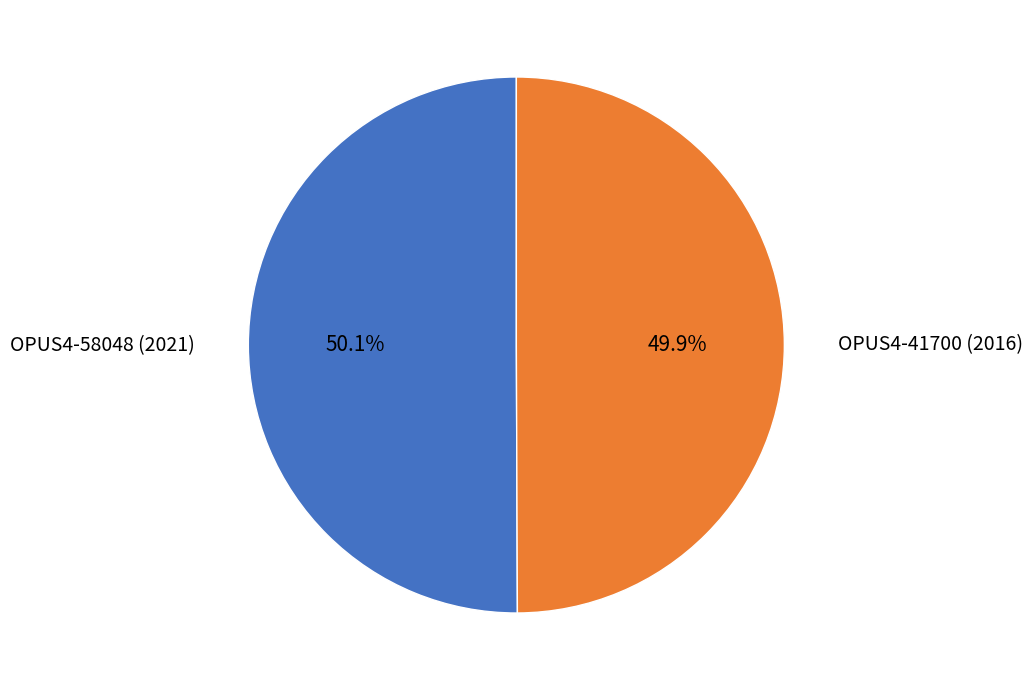

Is there any slice that represents more than half of the pie?

Yes